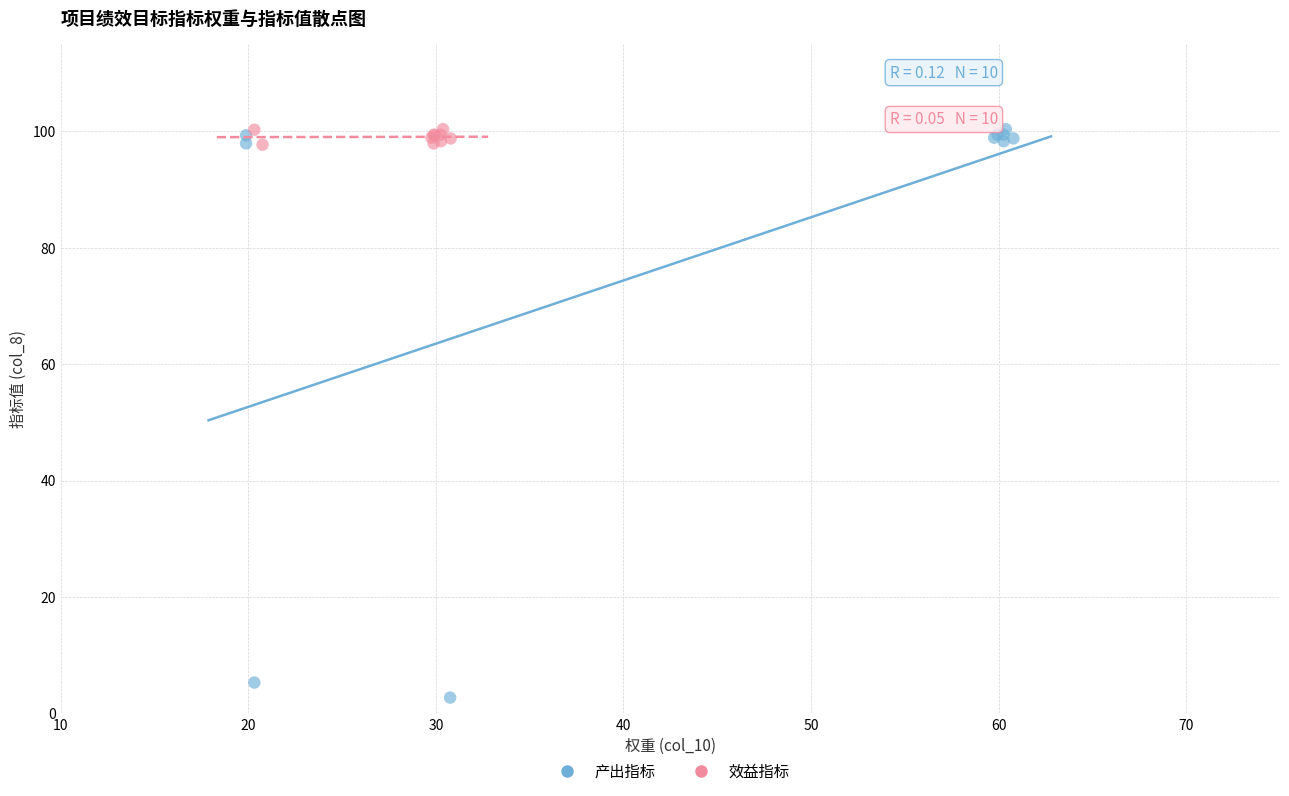

Which series has the widest spread of Y values?

产出指标